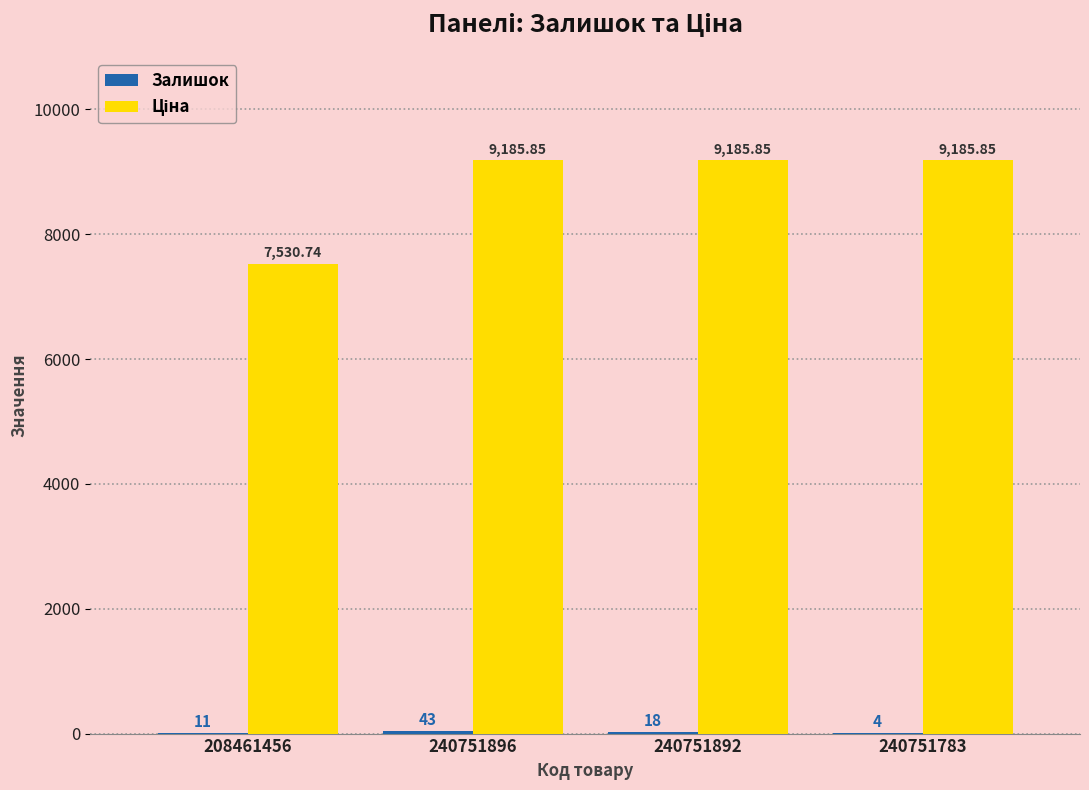

At which category is the sum across all series the highest?

240751896